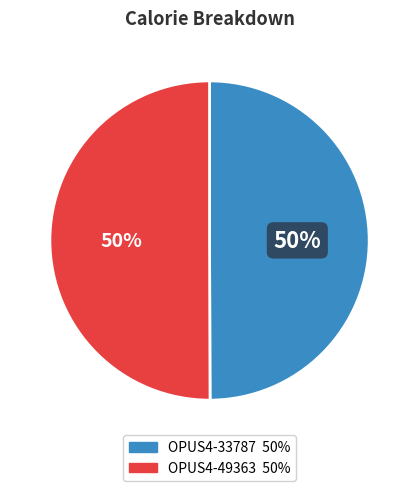

Is the sum of OPUS4-33787 and OPUS4-49363 greater than half?

Yes